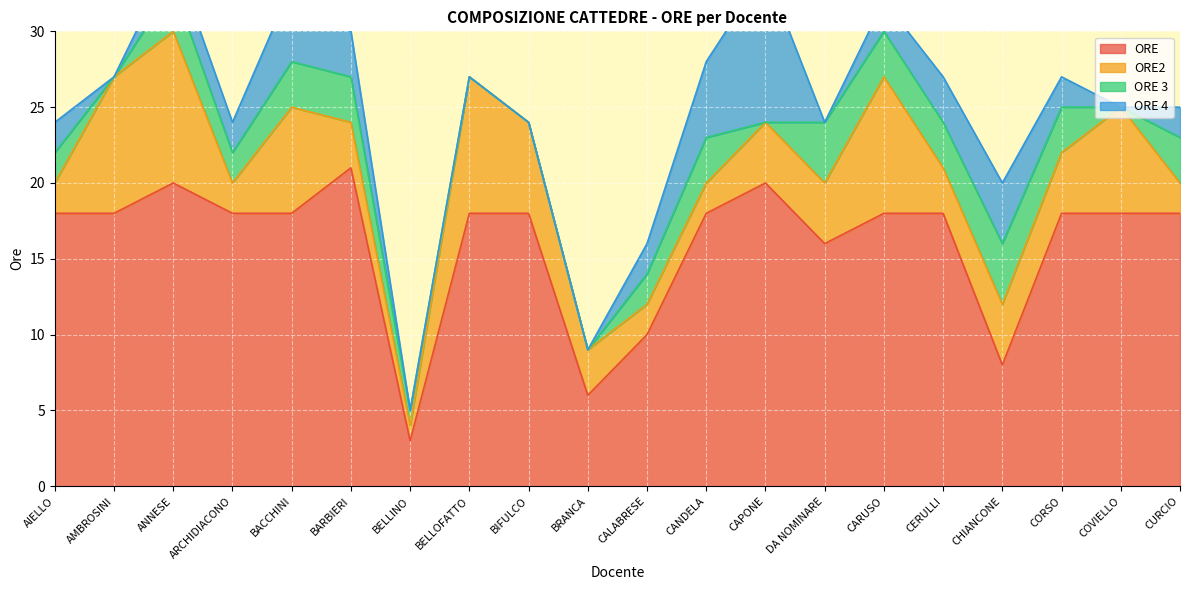

What is the average value of the ORE 3 series?

2